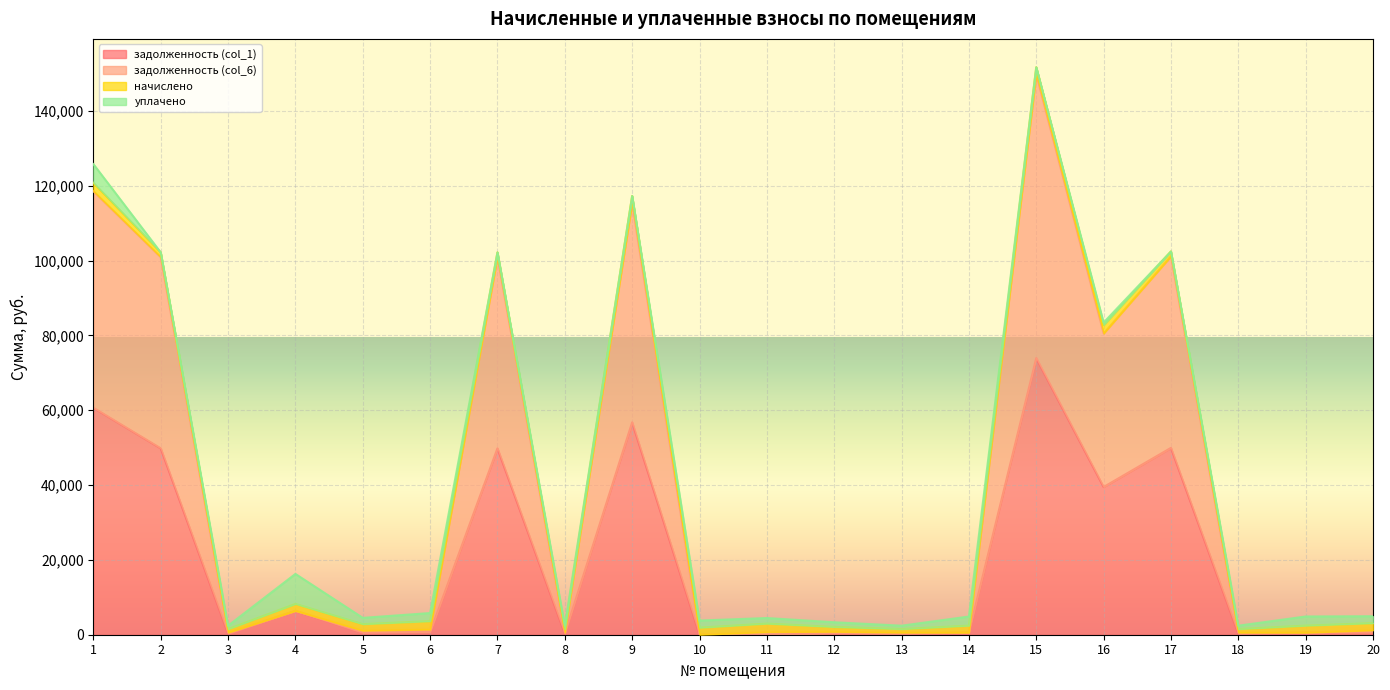

Which series has the largest total across all categories?

задолженность (col_6)